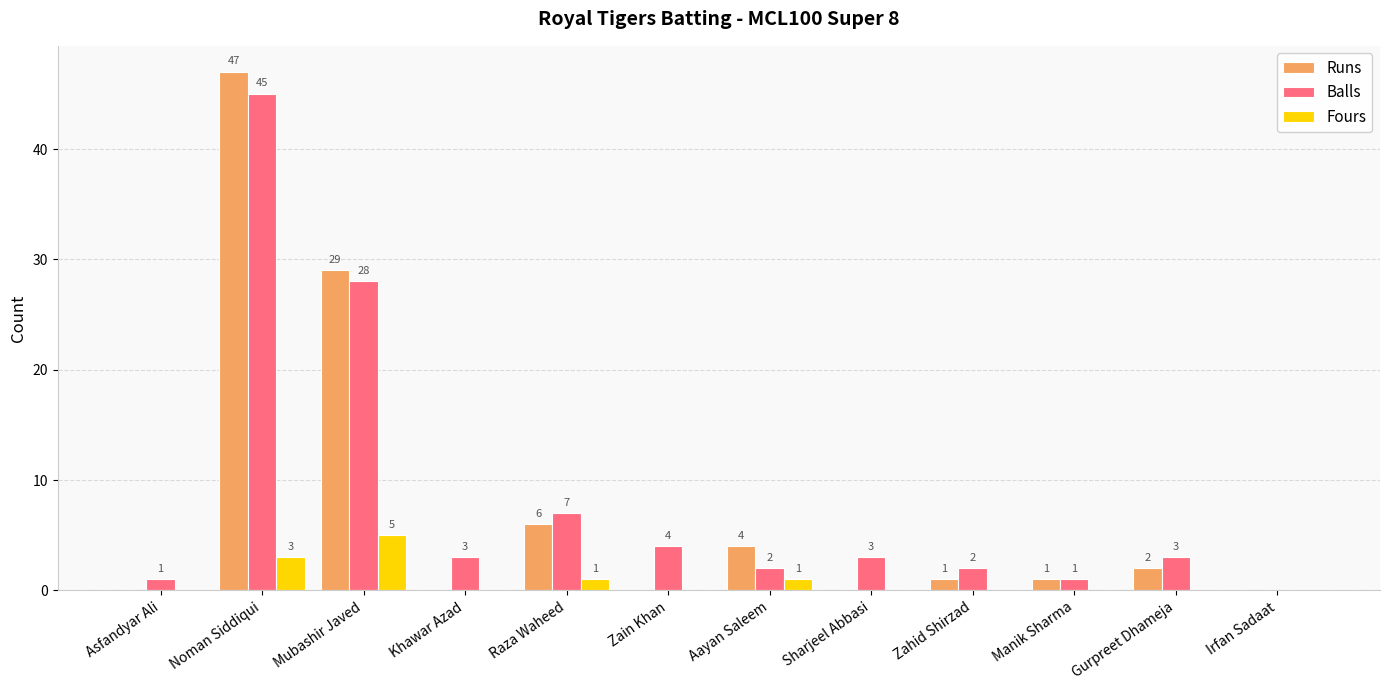

Which label corresponds to the largest value in the chart?

Noman Siddiqui